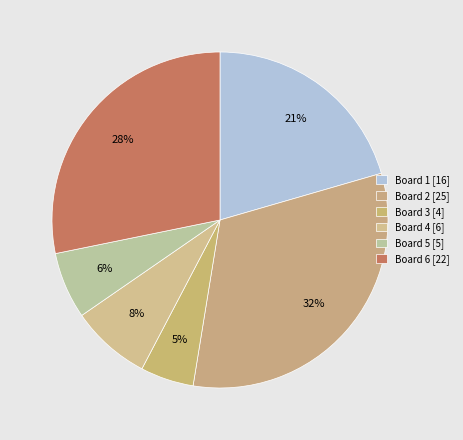

How many segments does this pie chart have?

6